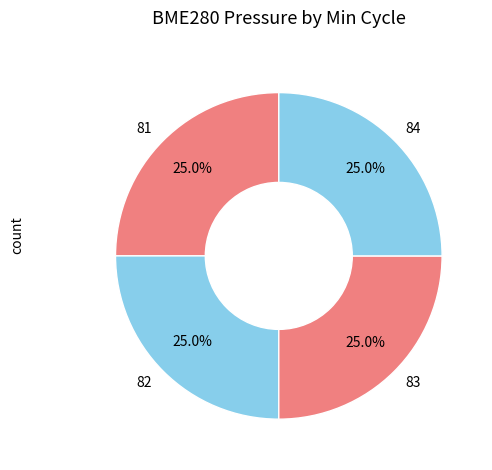

To the nearest percent, what portion does 83 represent?

25%